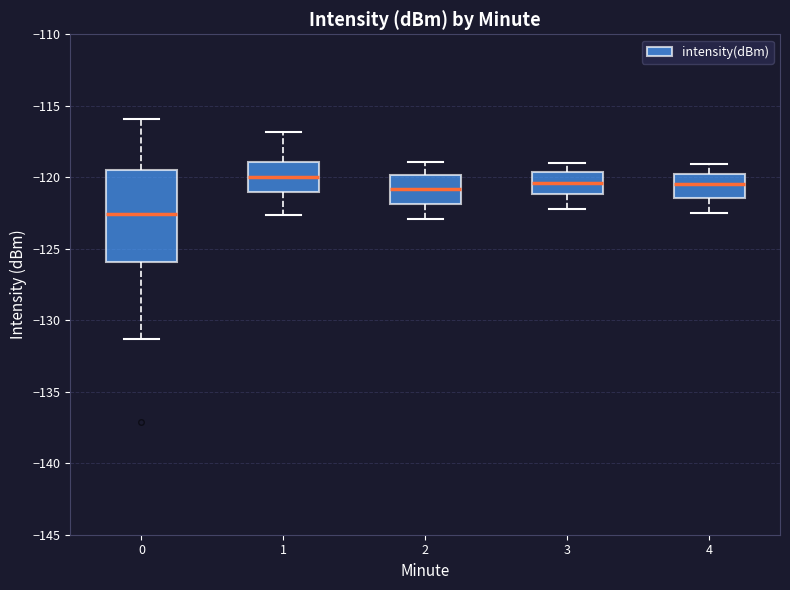

Reading left to right, read every box against the y-axis: the position of its median line, the range the box covers, and the ends of its whiskers. The values are not printed on the chart, so give them approximately, as read against the axis.

0: median -122.5, box -126.0 to -119.5, whiskers -131.5 to -116.0
1: median -120.0, box -121.0 to -119.0, whiskers -122.5 to -117.0
2: median -121.0, box -122.0 to -120.0, whiskers -123.0 to -119.0
3: median -120.5, box -121.0 to -119.5, whiskers -122.0 to -119.0
4: median -120.5, box -121.5 to -119.5, whiskers -122.5 to -119.0